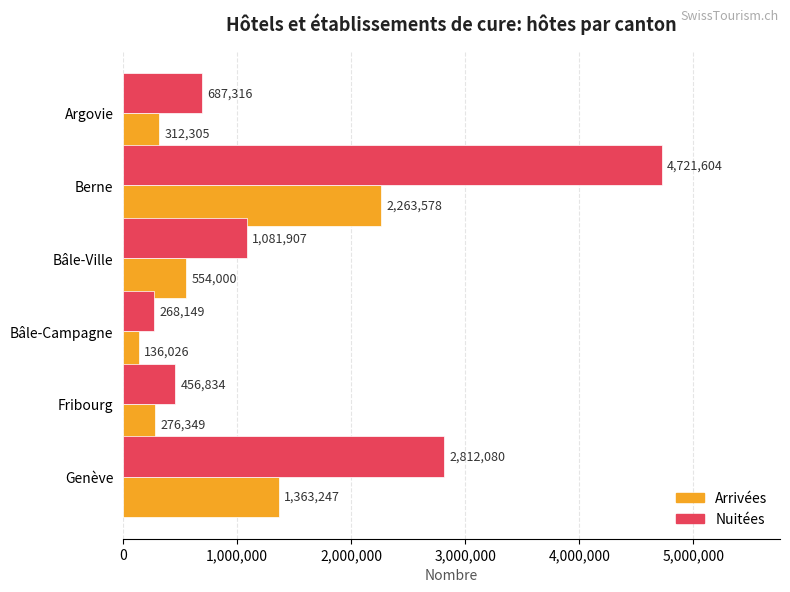

How many distinct data groups are displayed?

2